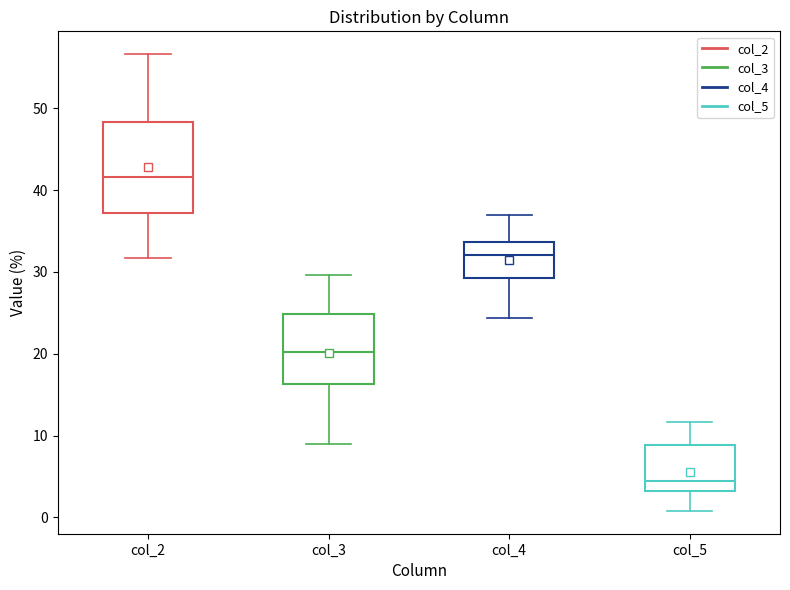

Which box is the tallest, from its lower edge to its upper edge?

col_2